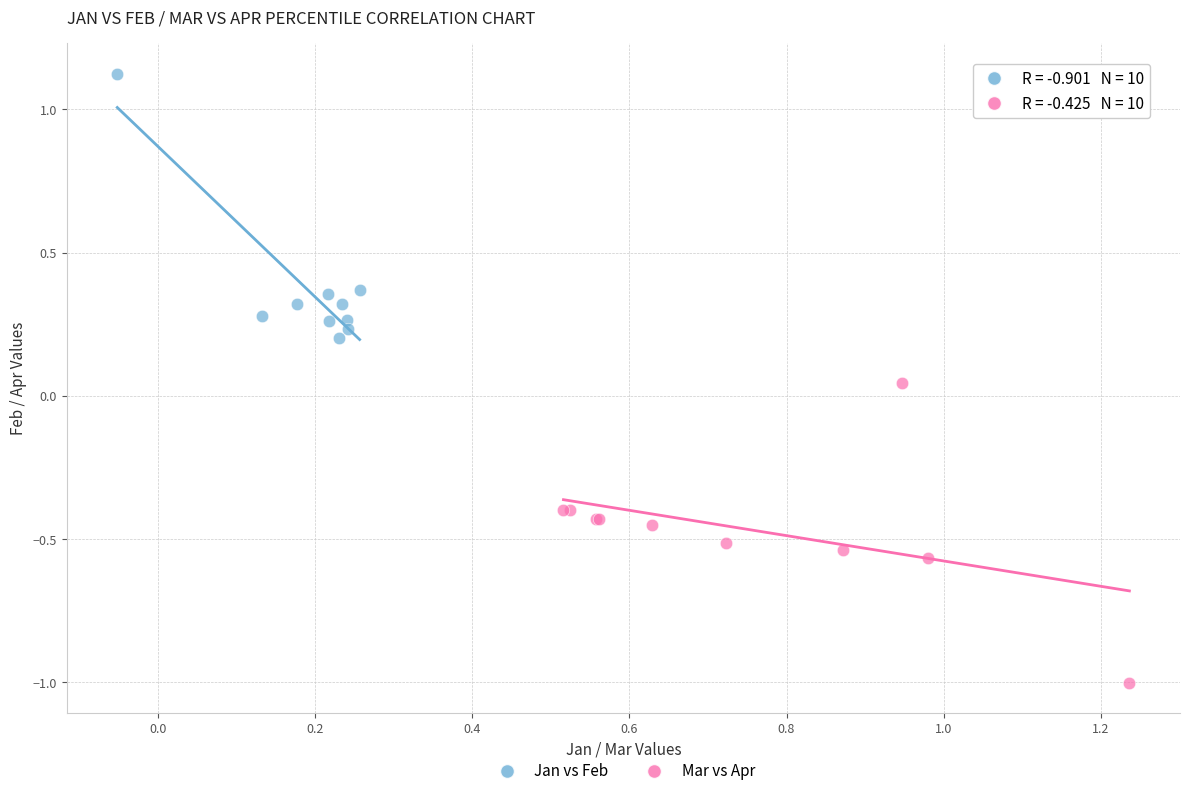

Which series contains the lowest Y value?

Mar vs Apr